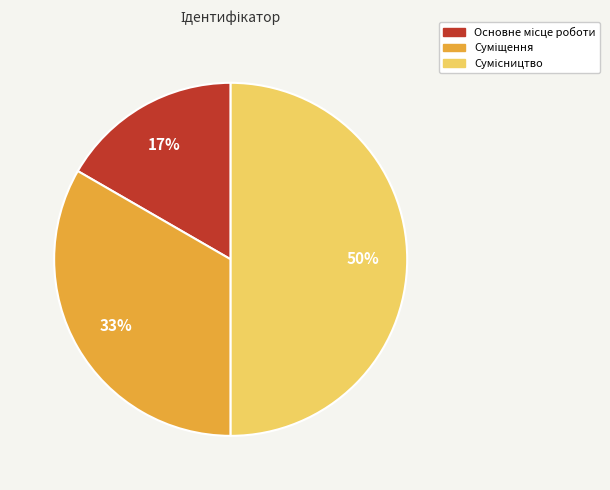

To the nearest percent, what is the difference between the largest and smallest slice percentages?

33%